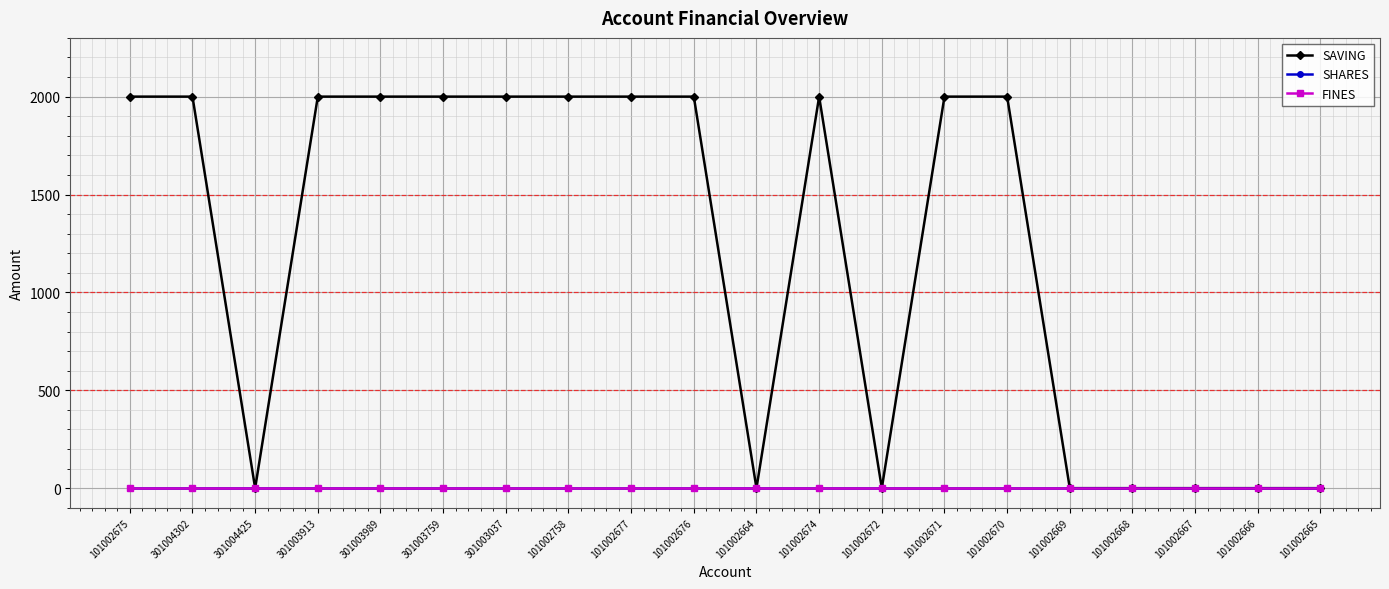

Is this an area chart (filled region under the line)?

No